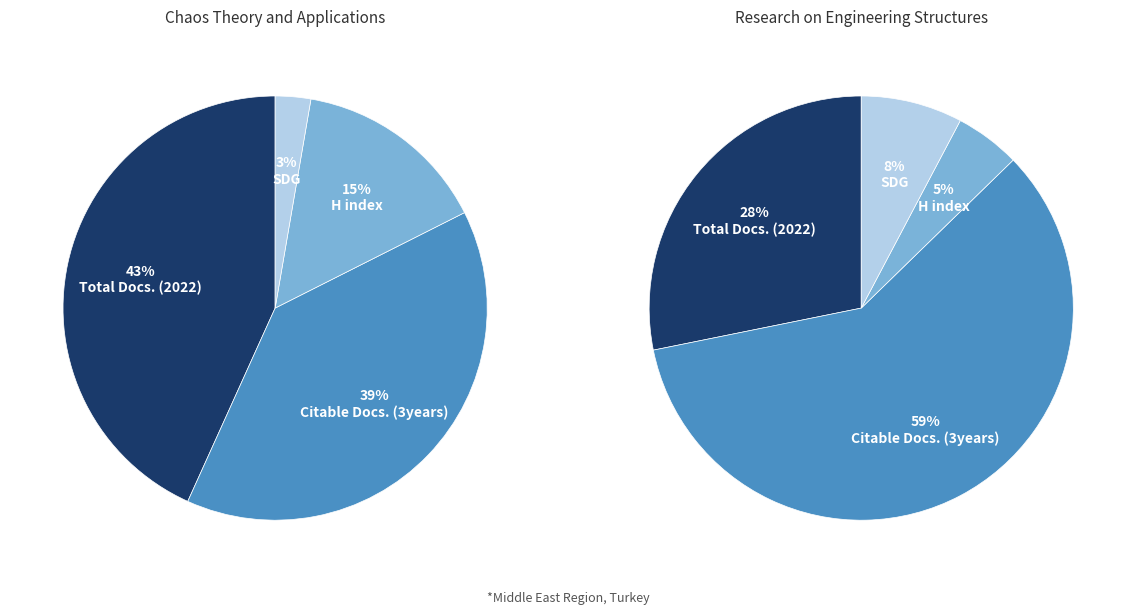

Between Chaos Theory and Applications and Research on Engineering Structures, which is larger?

Chaos Theory and Applications